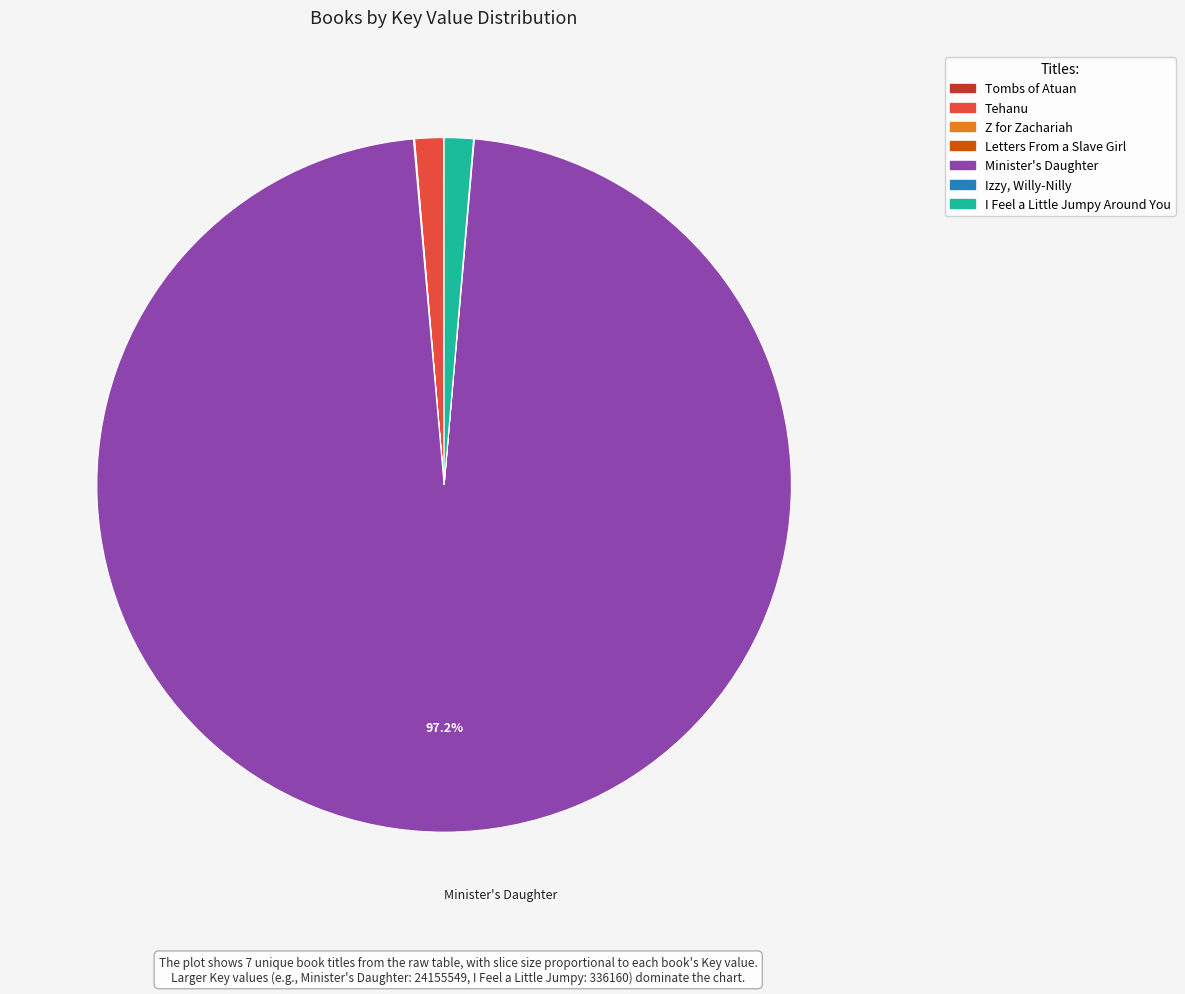

Combined, do I Feel a Little Jumpy Around You and Tehanu account for over 50%?

No